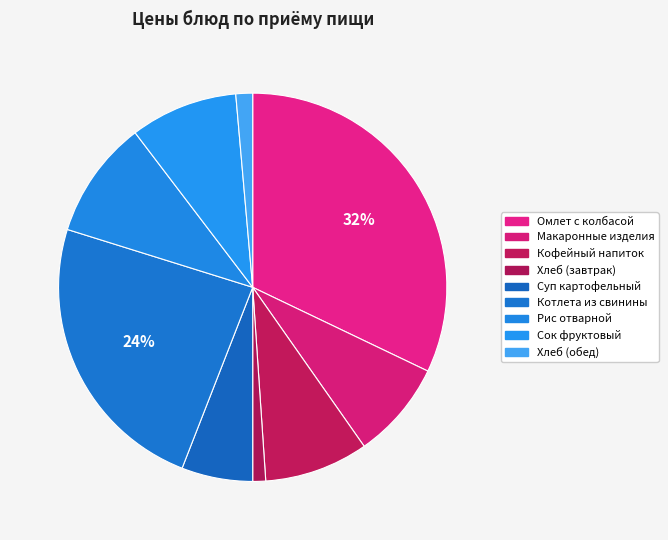

To the nearest percent, what percentage of the pie is Рис отварной?

10%